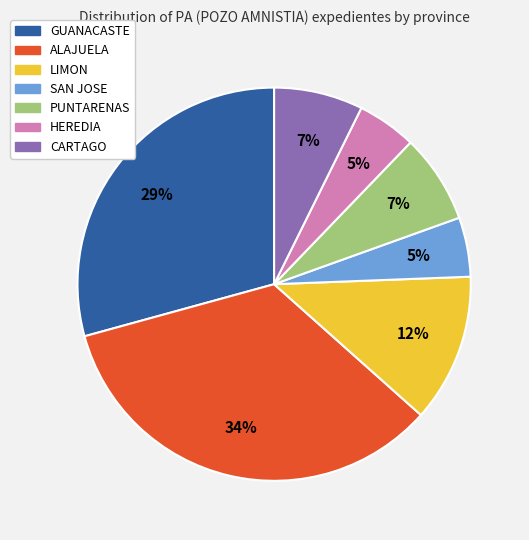

To the nearest percent, what is the average slice percentage?

14%